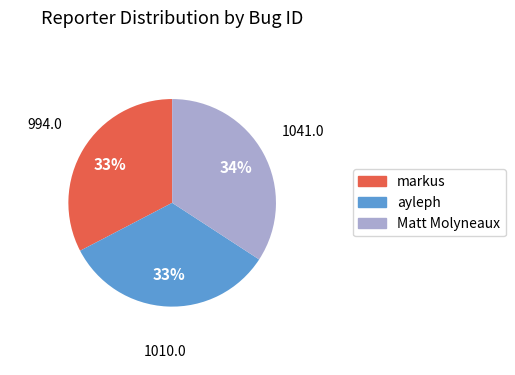

Does markus represent more than half of the total?

No